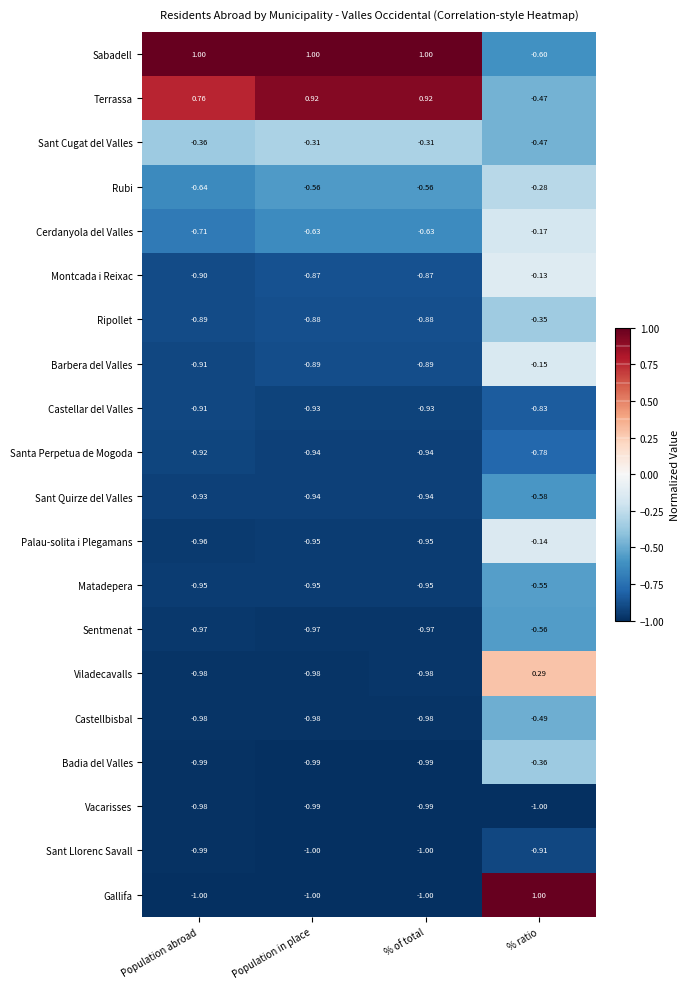

Which series has the largest total across all categories?

Sabadell